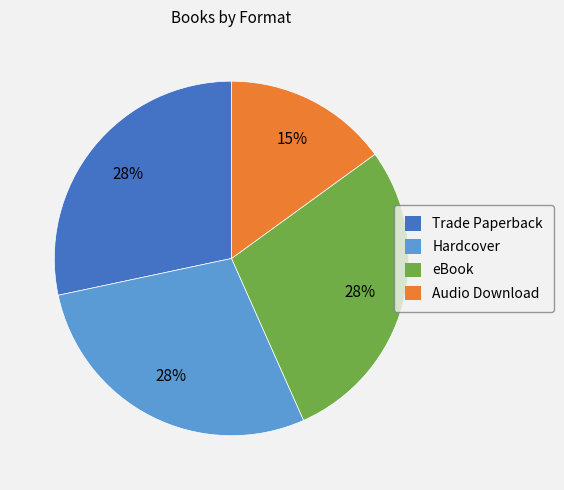

Do Hardcover and Audio Download together represent more than half of the pie?

No